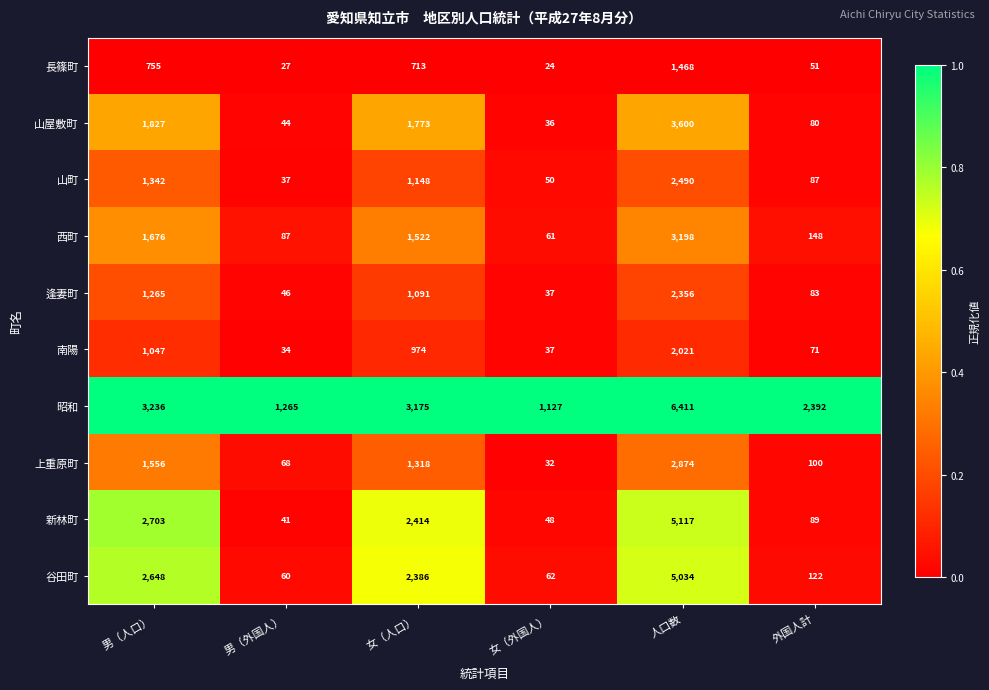

Which series has the widest spread of values?

昭和